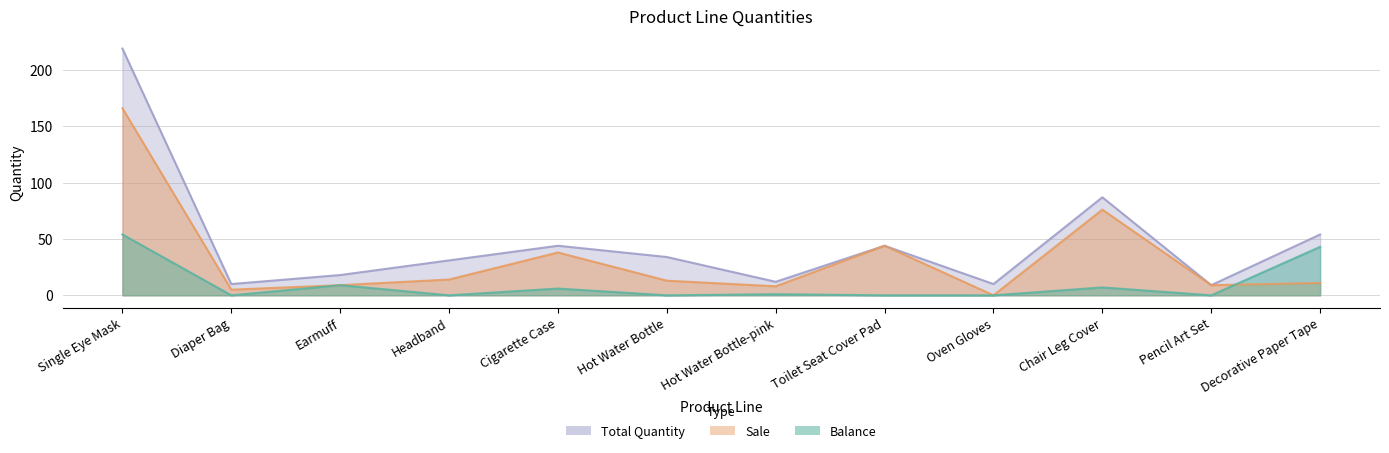

At Pencil Art Set, list the series in order from largest to smallest.

Sale, Total Quantity, Balance